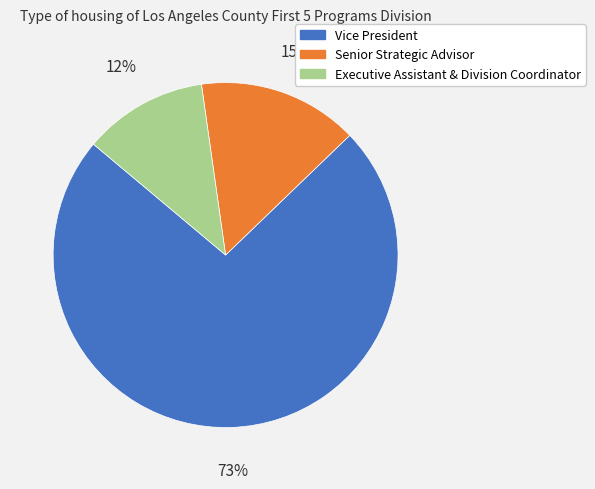

Is there any slice that represents more than half of the pie?

Yes